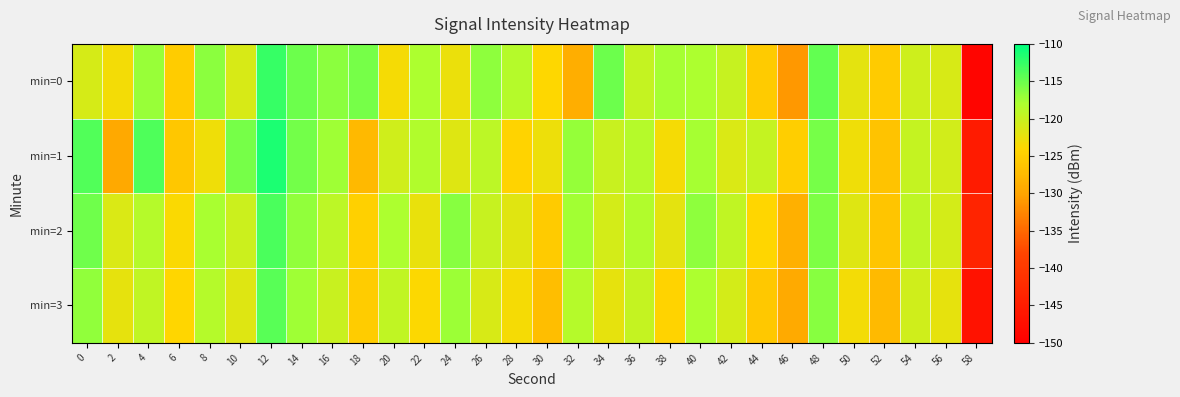

Reading left to right, extract all data points from this chart.

min=0: 0=-121.0	2=-123.3	4=-117.1	6=-125.2	8=-116.5	10=-121.1	12=-112.6	14=-115.1	16=-116.5	18=-115.5	20=-123.3	22=-118.0	24=-122.6	26=-116.7	28=-118.6	30=-124.0	32=-128.8	34=-115.1	36=-119.7	38=-117.8	40=-118.1	42=-119.9	44=-125.3	46=-131.0	48=-114.6	50=-122.2	52=-125.4	54=-120.4	56=-121.1	58=-149.0
min=1: 0=-113.8	2=-129.5	4=-113.7	6=-125.9	8=-122.9	10=-115.5	12=-111.3	14=-115.4	16=-117.4	18=-127.7	20=-120.5	22=-118.3	24=-121.7	26=-119.2	28=-124.5	30=-122.8	32=-116.9	34=-120.1	36=-118.6	38=-123.4	40=-117.8	42=-121.3	44=-119.7	46=-125.1	48=-115.6	50=-122.9	52=-126.3	54=-119.8	56=-120.7	58=-145.3
min=2: 0=-115.2	2=-121.4	4=-118.7	6=-123.6	8=-117.9	10=-120.3	12=-113.5	14=-116.8	16=-119.2	18=-124.7	20=-118.1	22=-122.5	24=-116.3	26=-119.9	28=-121.8	30=-125.4	32=-117.6	34=-120.8	36=-118.3	38=-122.1	40=-116.7	42=-119.5	44=-124.2	46=-128.6	48=-115.9	50=-121.7	52=-126.1	54=-119.3	56=-120.9	58=-143.5
min=3: 0=-116.8	2=-122.3	4=-119.5	6=-124.1	8=-118.6	10=-121.7	12=-114.2	14=-117.5	16=-120.1	18=-125.3	20=-119.4	22=-123.8	24=-117.2	26=-121.1	28=-123.4	30=-126.9	32=-118.7	34=-122.2	36=-119.8	38=-124.5	40=-118.1	42=-120.9	44=-125.7	46=-129.3	48=-116.4	50=-123.2	52=-127.5	54=-120.6	56=-122.3	58=-146.7